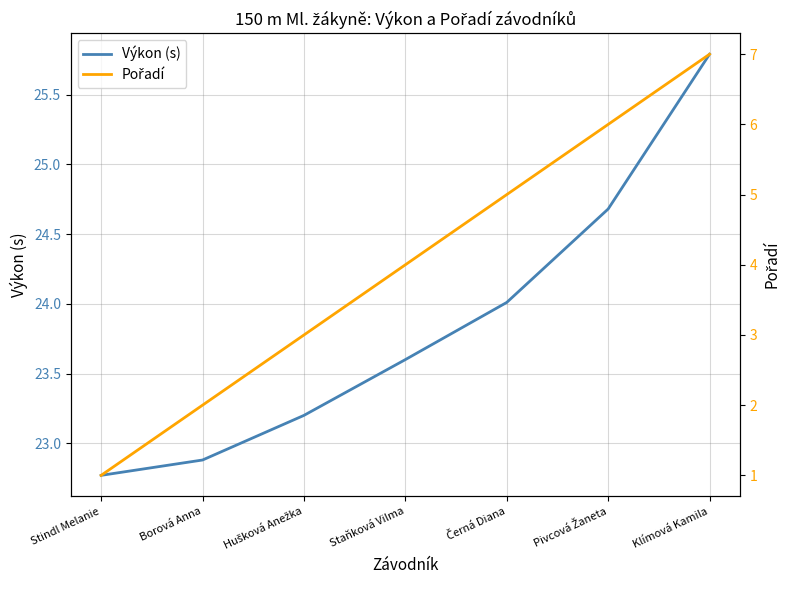

List the series in order of their overall mean, highest first.

Výkon (s), Pořadí